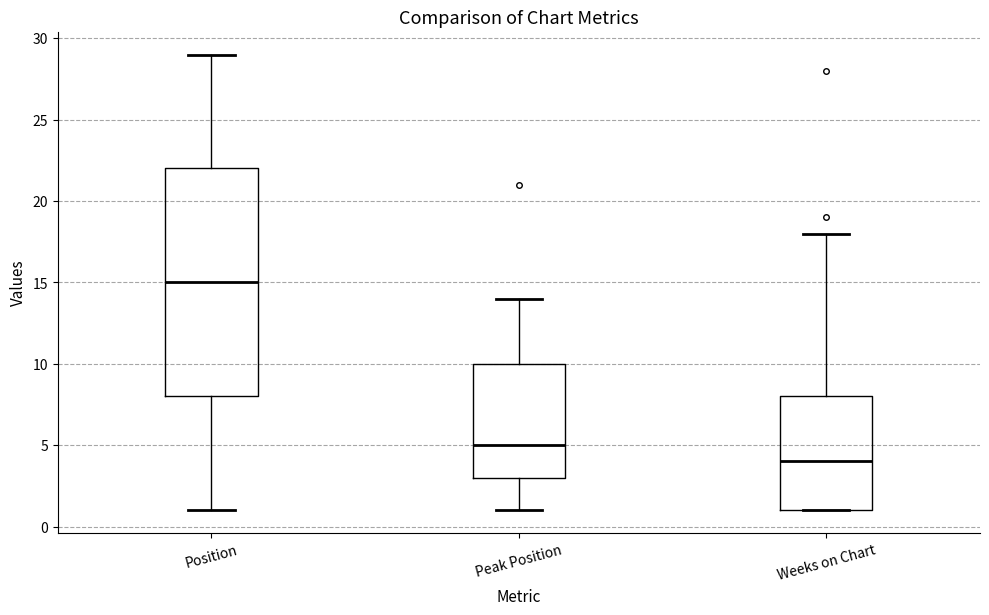

Comparing the boxes themselves (not the whiskers), which one is the tallest?

Position